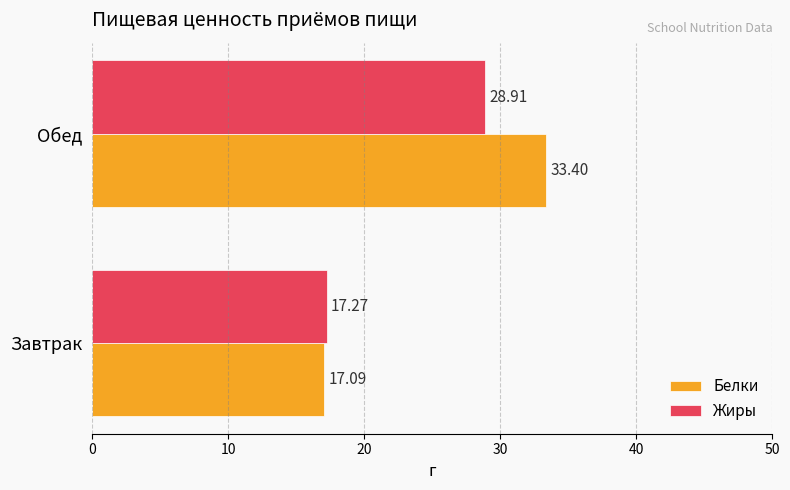

Rank the series at Завтрак from highest to lowest value.

Жиры, Белки